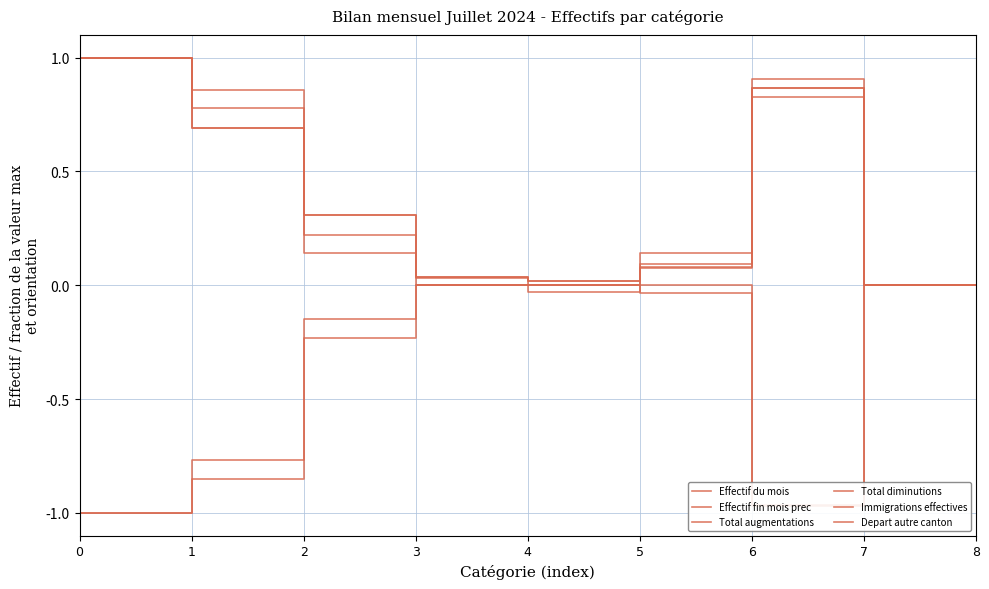

Reading left to right, extract all data points from this chart.

Effectif du mois: 0=1.0	1=0.7	2=0.3	3=0.0	4=0.0	5=0.1	6=0.9	7=0.0	8=0.0
Effectif fin mois prec: 0=1.0	1=0.7	2=0.3	3=0.0	4=0.0	5=0.1	6=0.9	7=0.0	8=0.0
Total augmentations: 0=1.0	1=0.8	2=0.2	3=0.0	4=0.0	5=0.1	6=0.8	7=0.0	8=0.0
Total diminutions: 0=-1.0	1=-0.9	2=-0.1	3=0.0	4=-0.0	5=0.0	6=-1.0	7=0.0	8=0.0
Immigrations effectives: 0=1.0	1=0.9	2=0.1	3=0.0	4=0.0	5=0.1	6=0.9	7=0.0	8=0.0
Depart autre canton: 0=-1.0	1=-0.8	2=-0.2	3=0.0	4=0.0	5=-0.0	6=-1.0	7=0.0	8=0.0